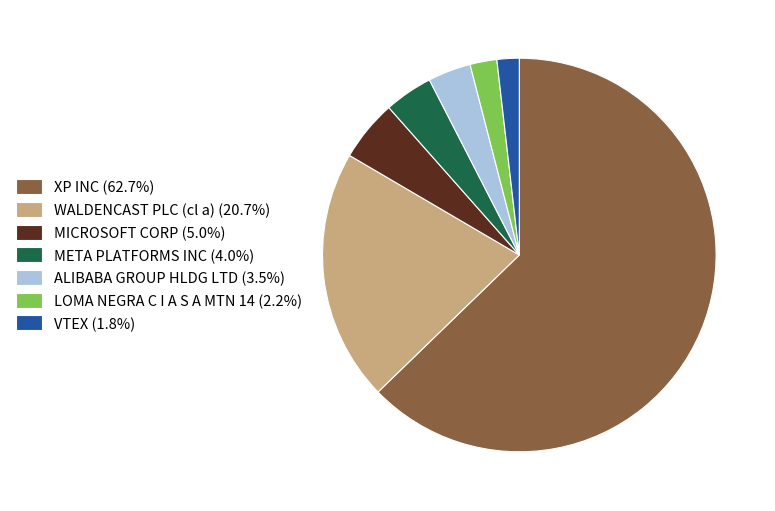

Combined, do LOMA NEGRA C I A S A MTN 14 (2.2%) and XP INC (62.7%) account for over 50%?

Yes